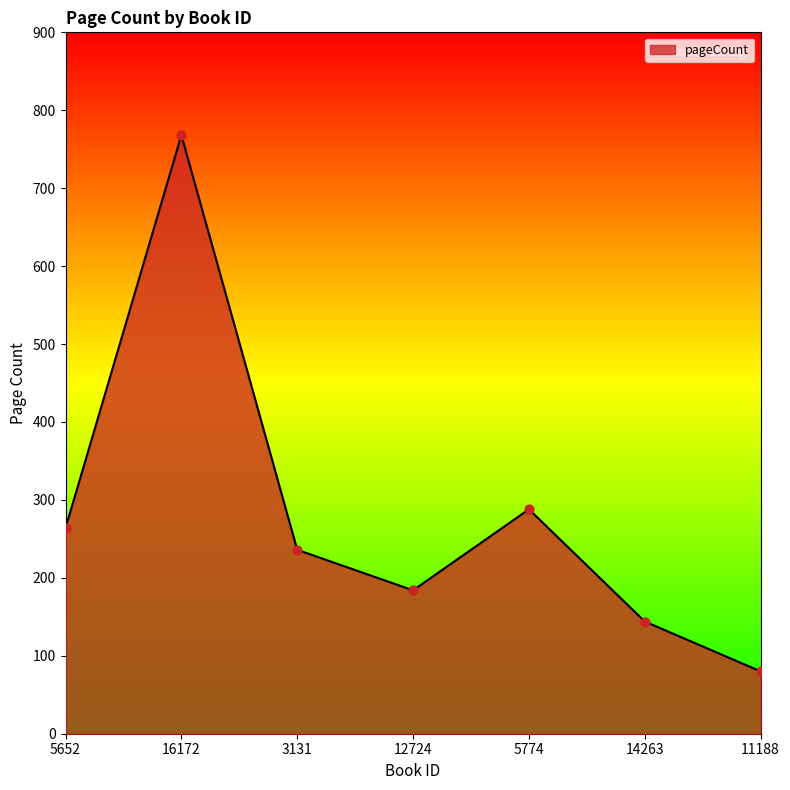

What is the change in value from 5652 to 3131?

-28